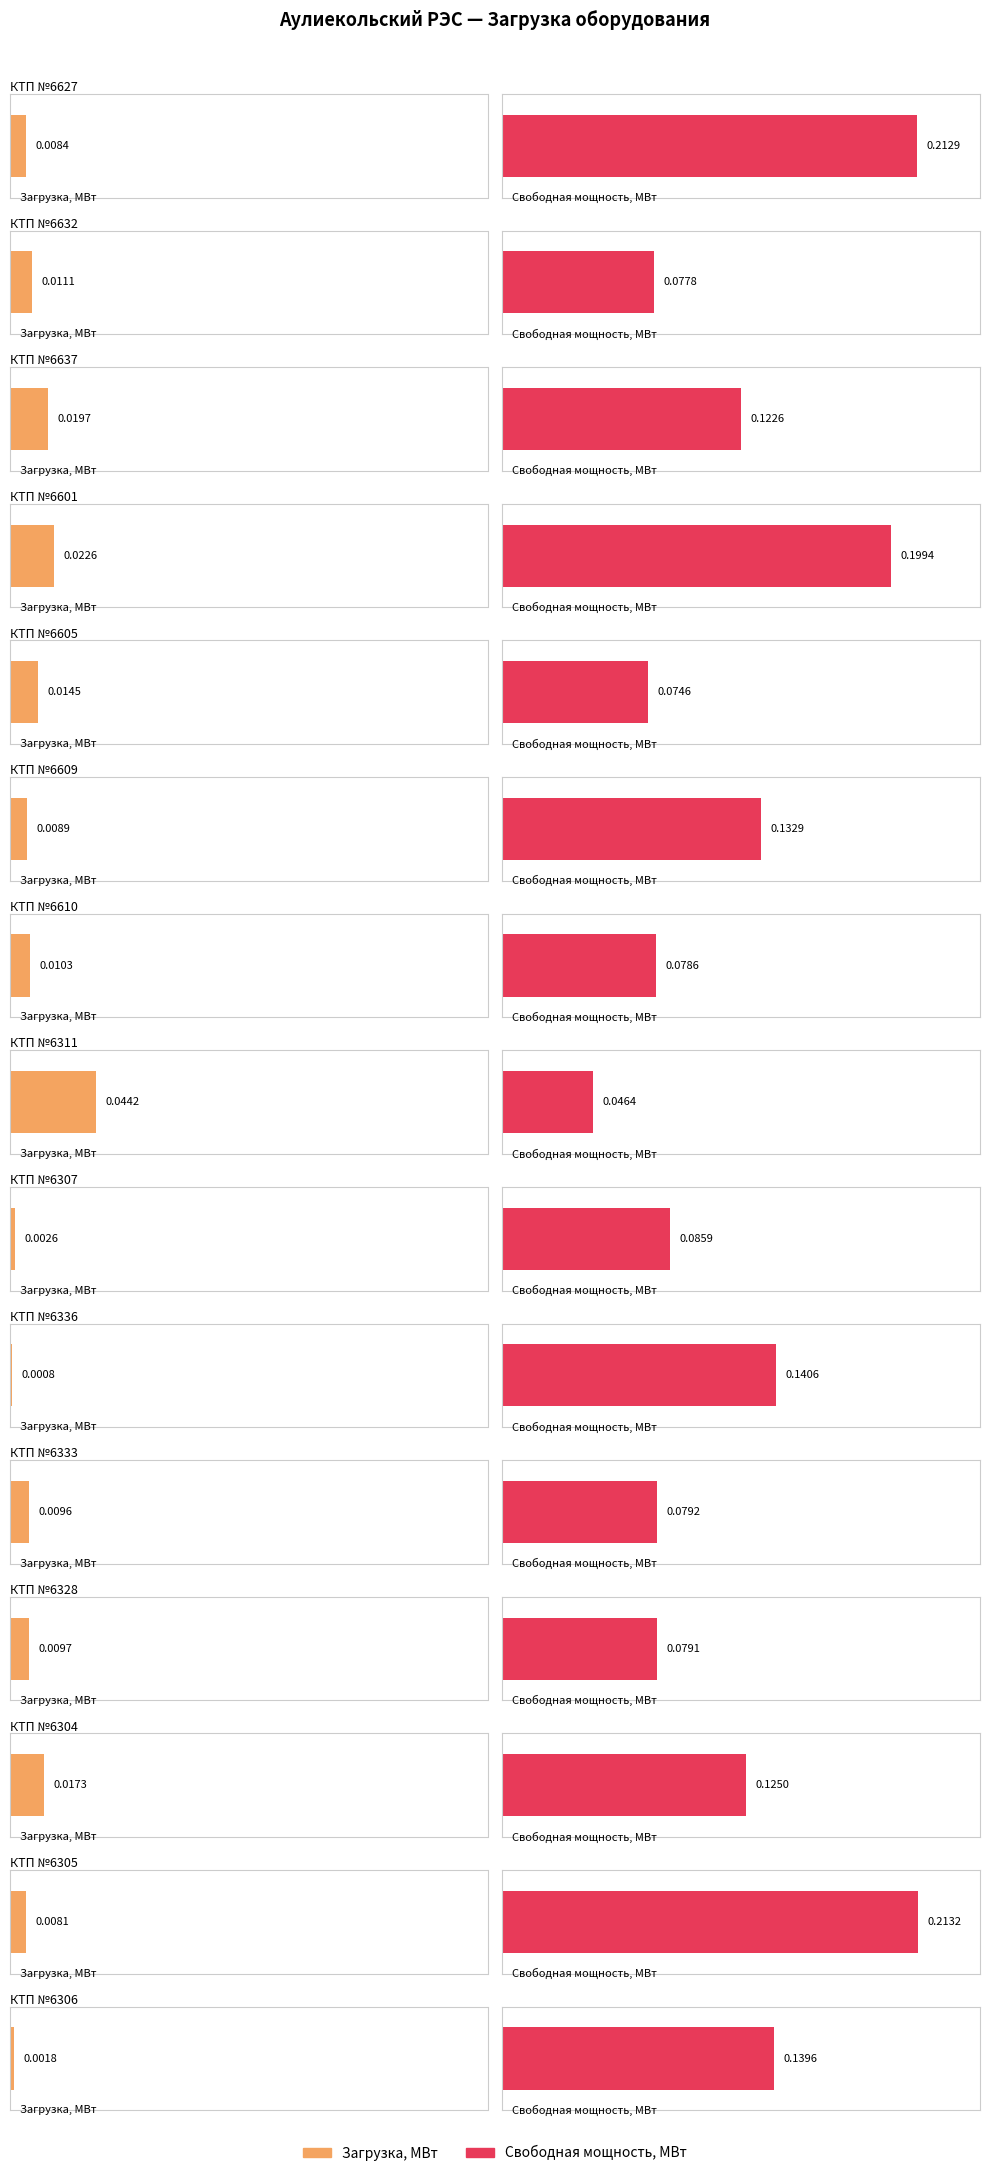

The value of Загрузка, МВт at КТП №6637 is 0.0. True or false?

True